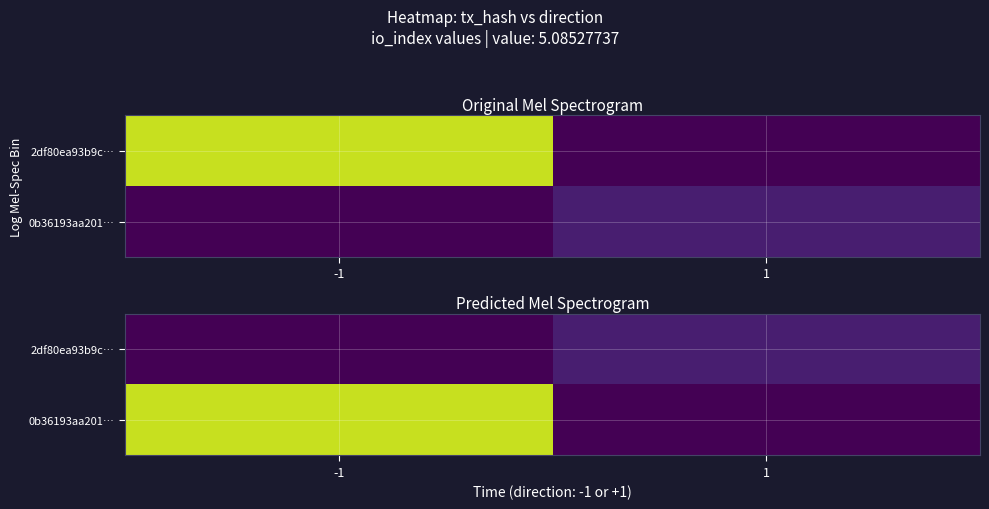

At which category is the sum across all series the highest?

-1